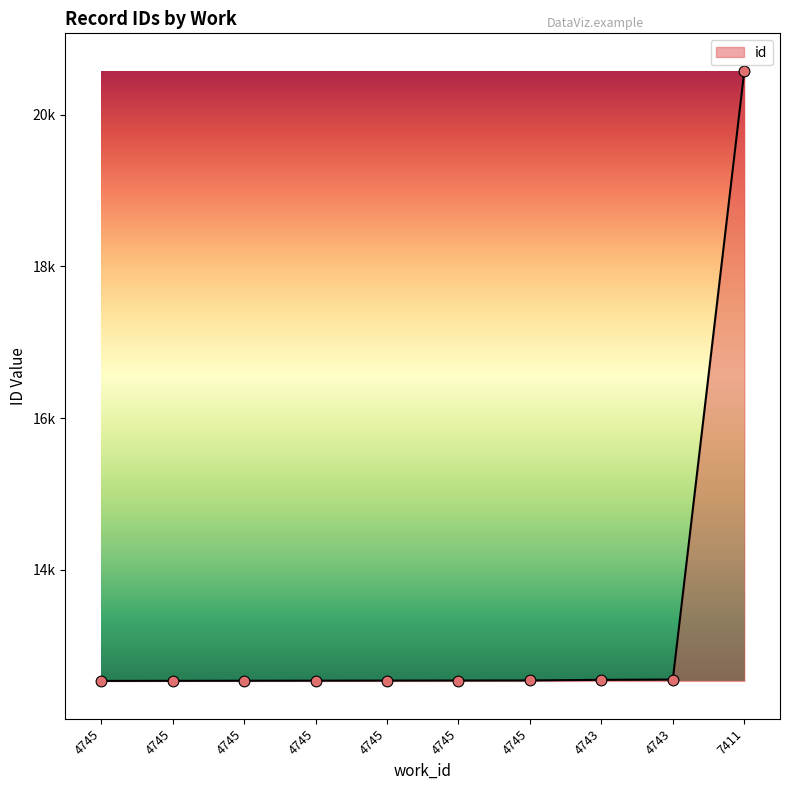

Between 7411 and 4745, which is larger?

7411